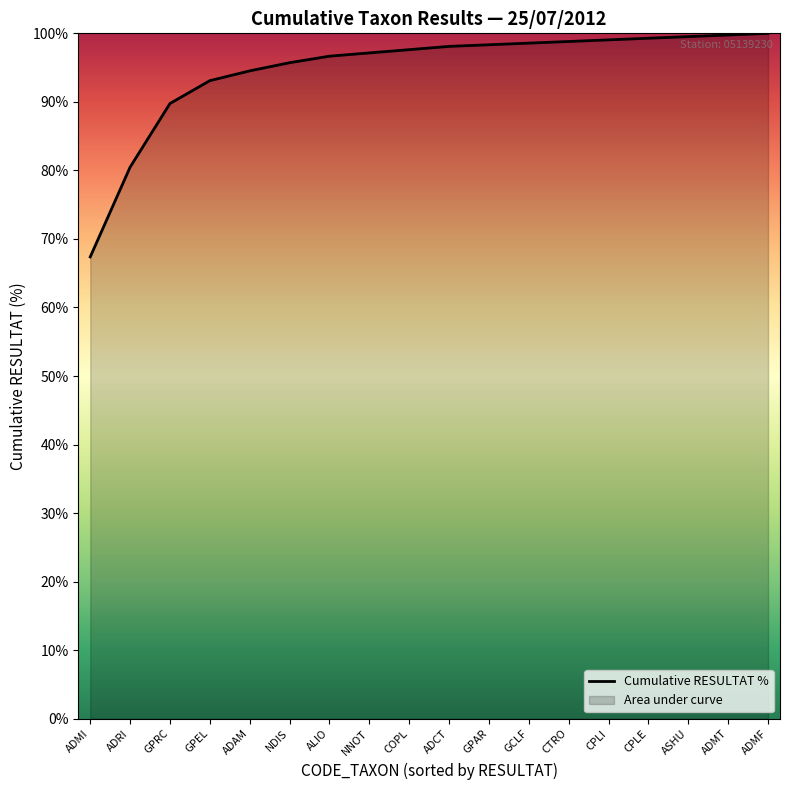

Rank the categories by value from lowest to highest.

ADMI, ADRI, GPRC, GPEL, ADAM, NDIS, ALIO, NNOT, COPL, ADCT, GPAR, GCLF, CTRO, CPLI, CPLE, ASHU, ADMT, ADMF